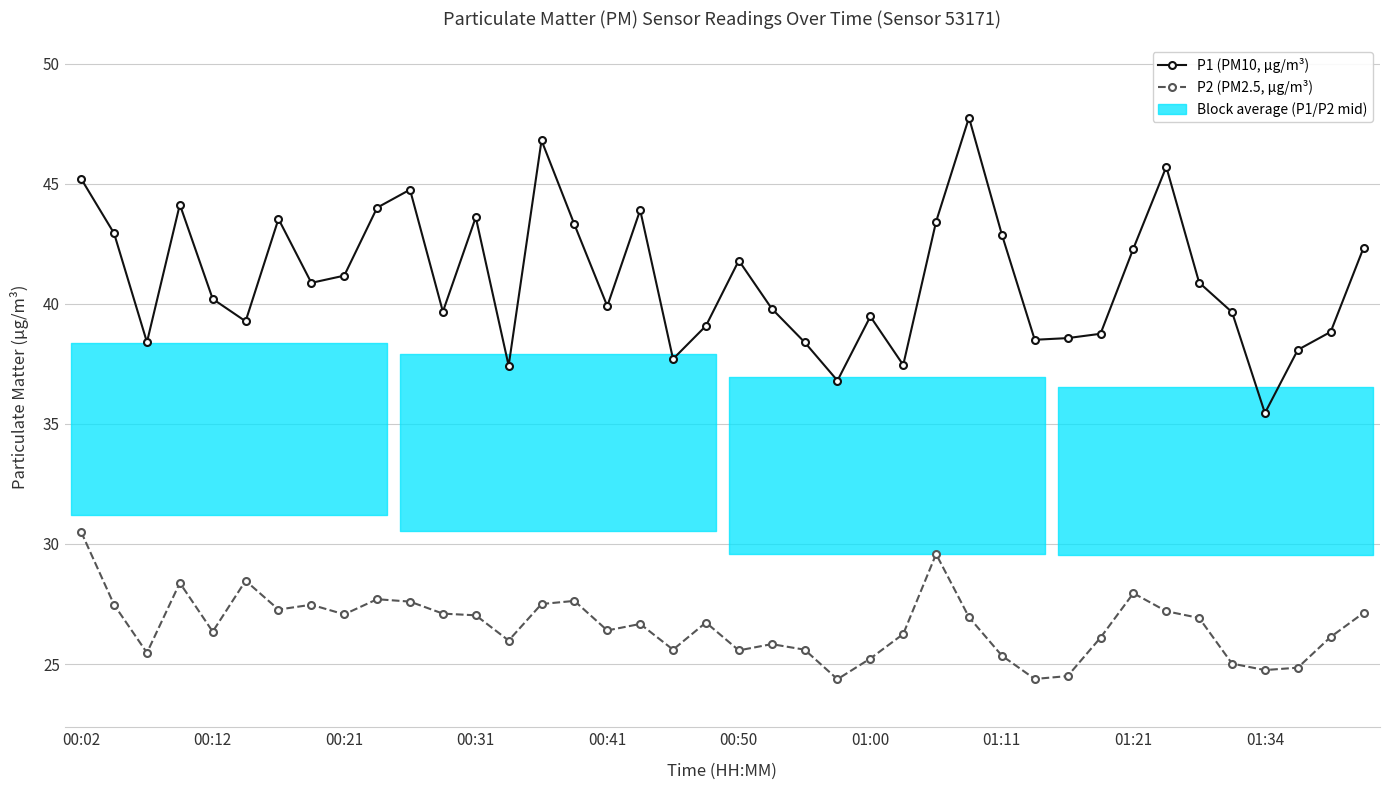

Which series has the largest total across all categories?

P1 (PM10, µg/m³)